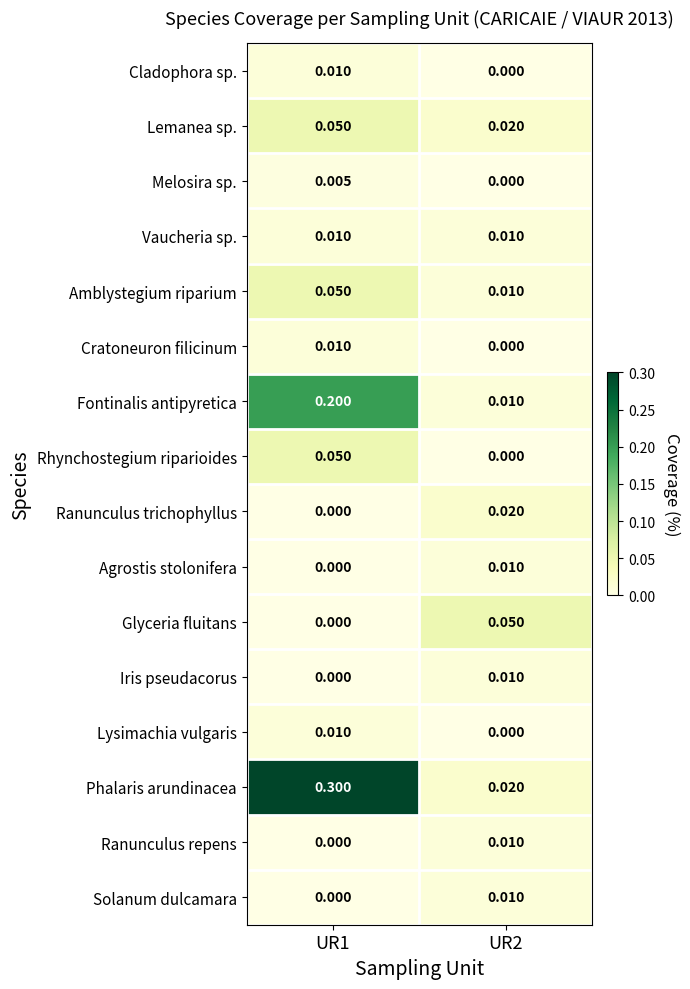

What is the total value across all series at UR2?

0.2